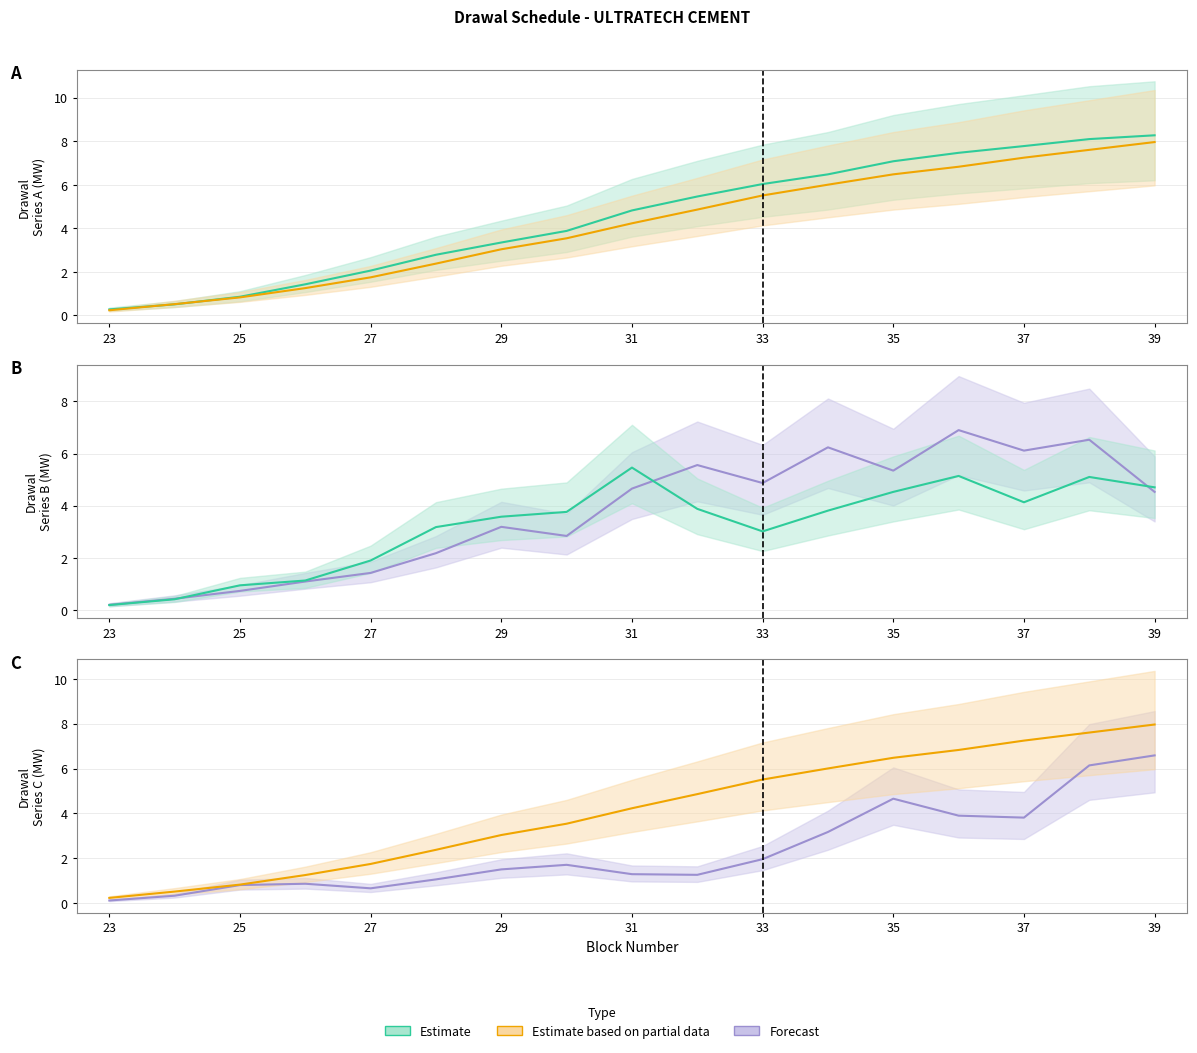

How many data points in Block 31 line are above 1?

12